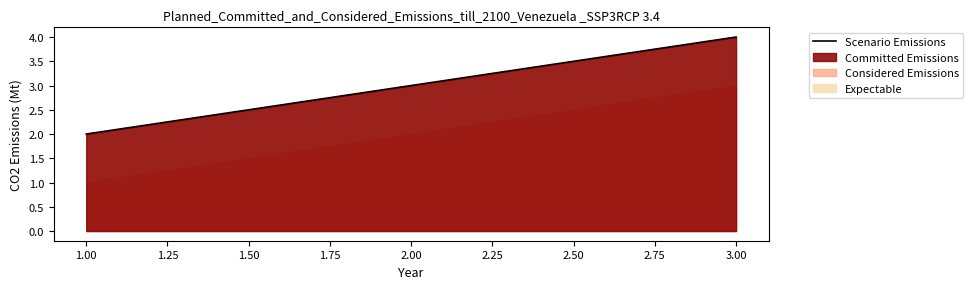

What is the difference between the maximum and minimum values?

2